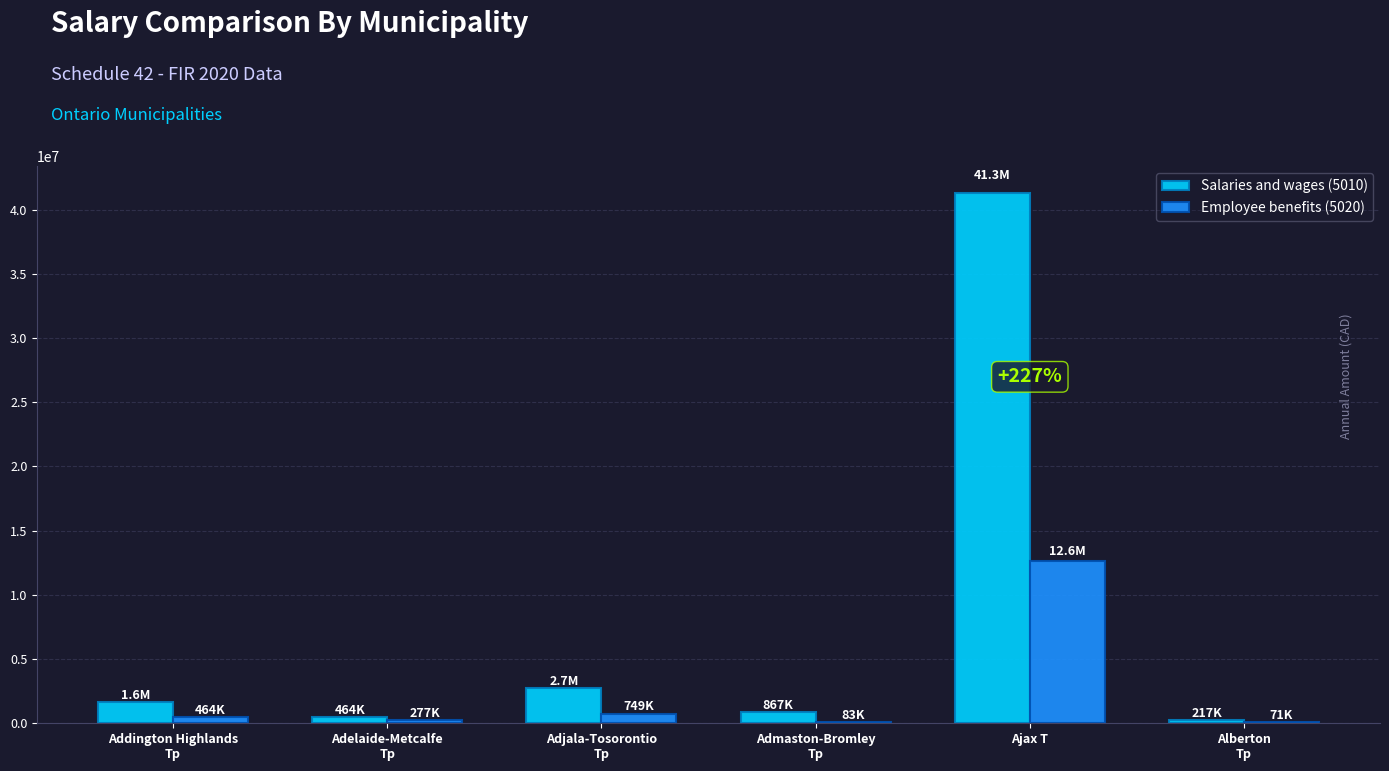

At which category is the sum across all series the highest?

Ajax T